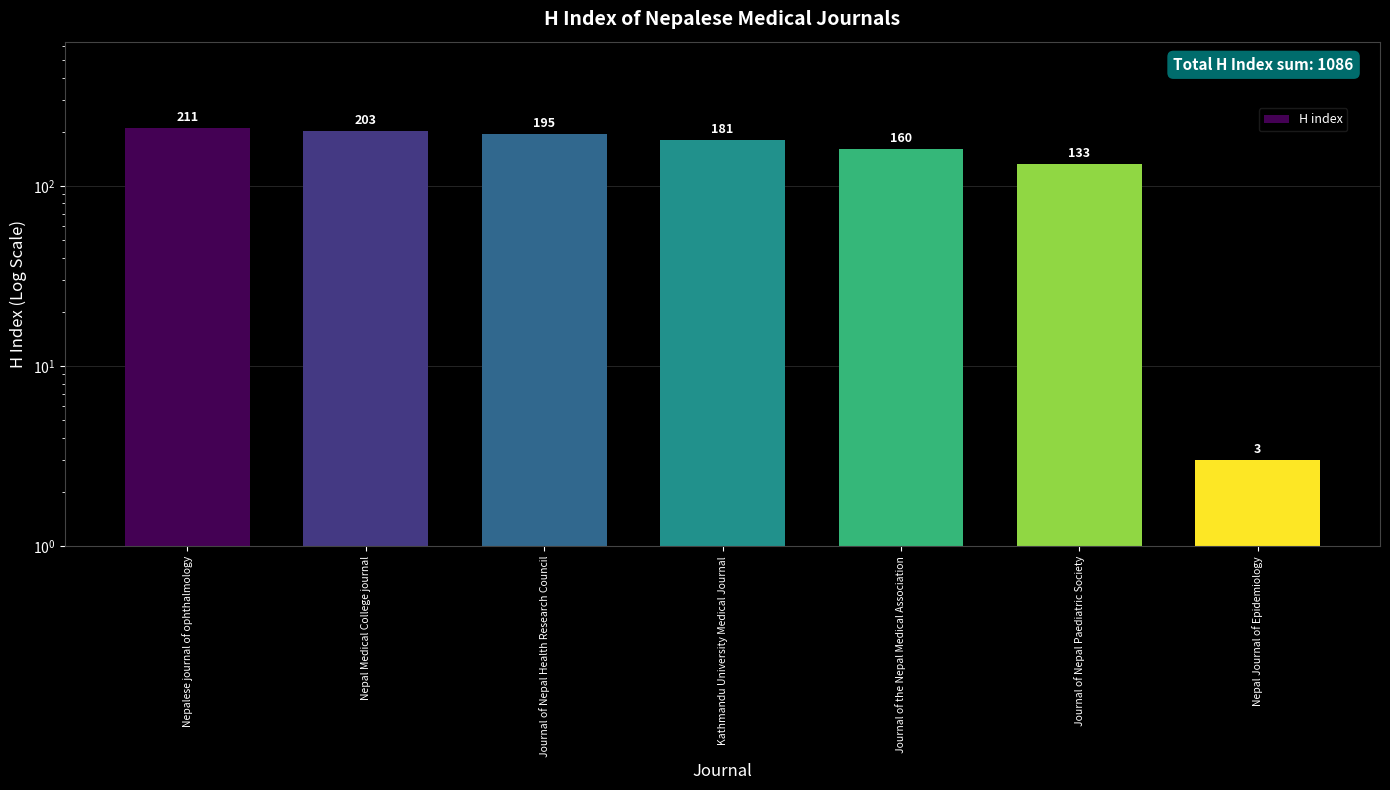

Rank the categories by value from lowest to highest.

Nepal Journal of Epidemiology, Journal of Nepal Paediatric Society, Journal of the Nepal Medical Association, Kathmandu University Medical Journal, Journal of Nepal Health Research Council, Nepal Medical College journal, Nepalese journal of ophthalmology